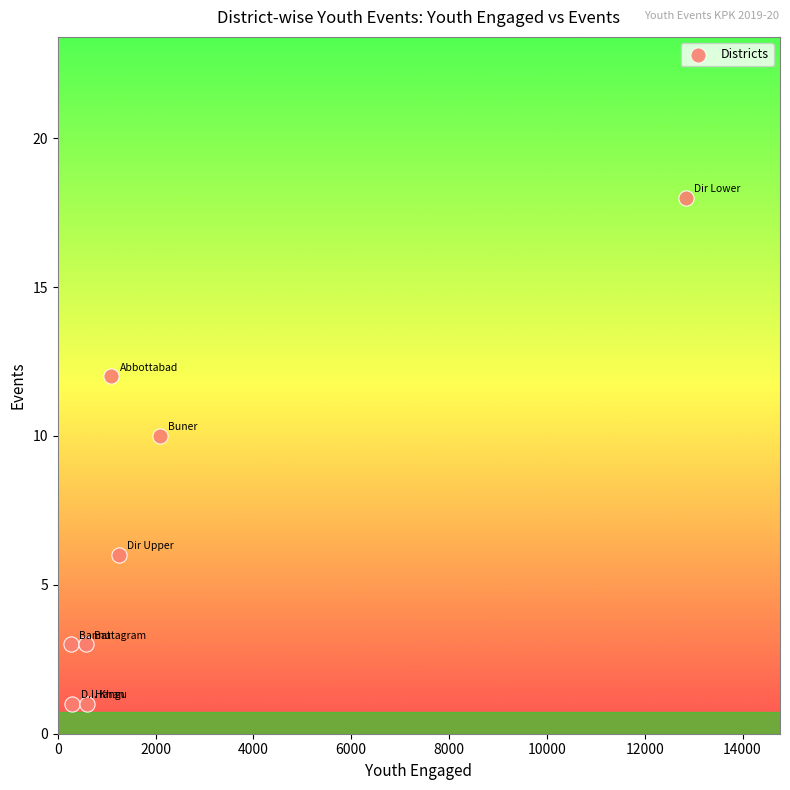

What Y value in the scatter plot is closest to 9?

10